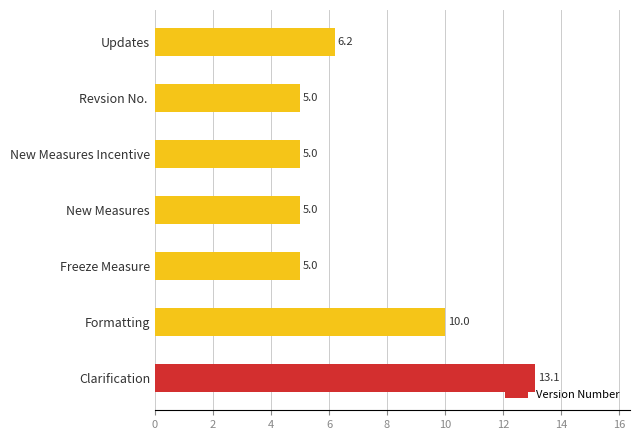

What is the ratio of the value at Clarification to the value at New Measures?

2.6